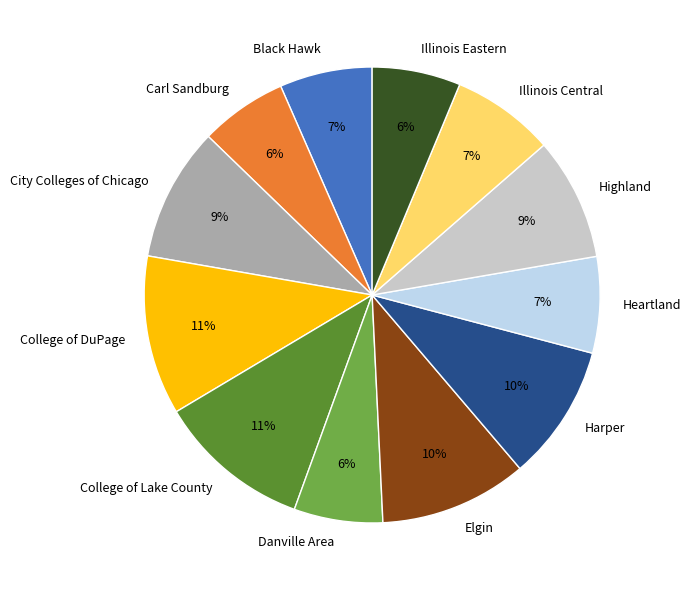

Is there a majority slice in this chart?

No